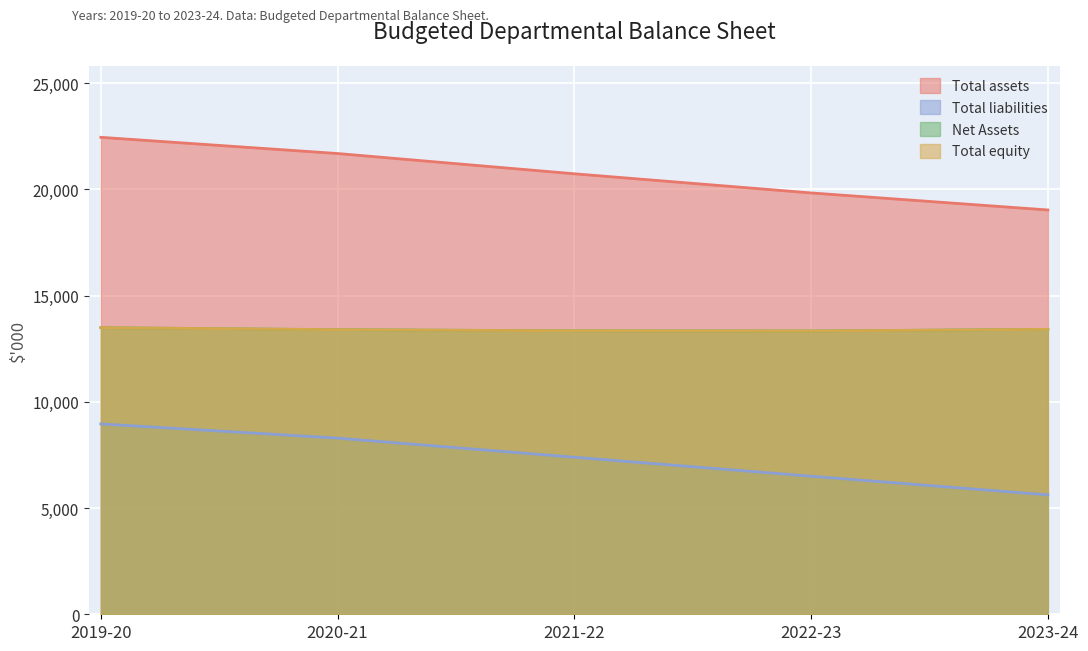

At which label does Total assets reach its peak?

2019-20